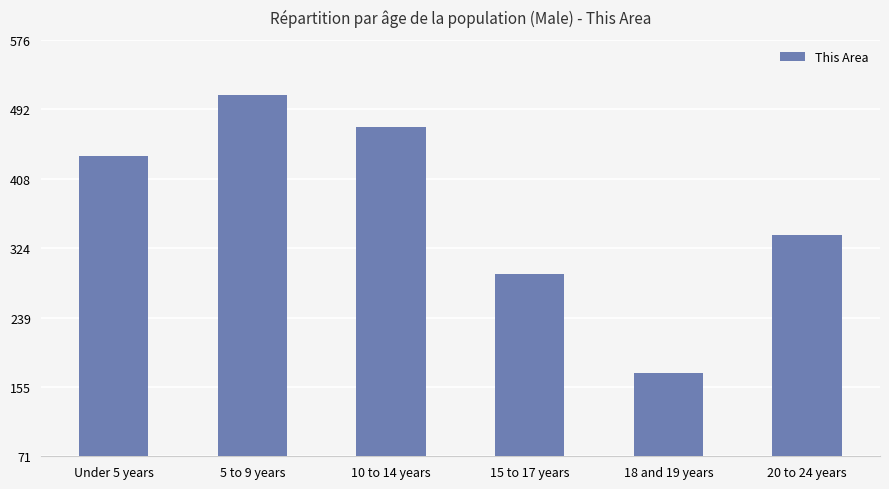

Reading left to right, extract all data points from this chart.

435	509	471	292	172	340